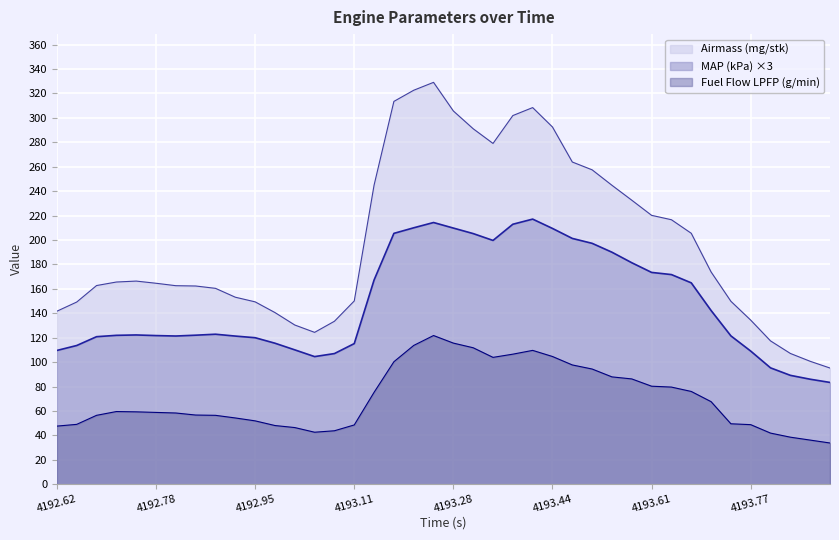

True or false: MAP (kPa) has a value of 110.1 at 4193.007.

True